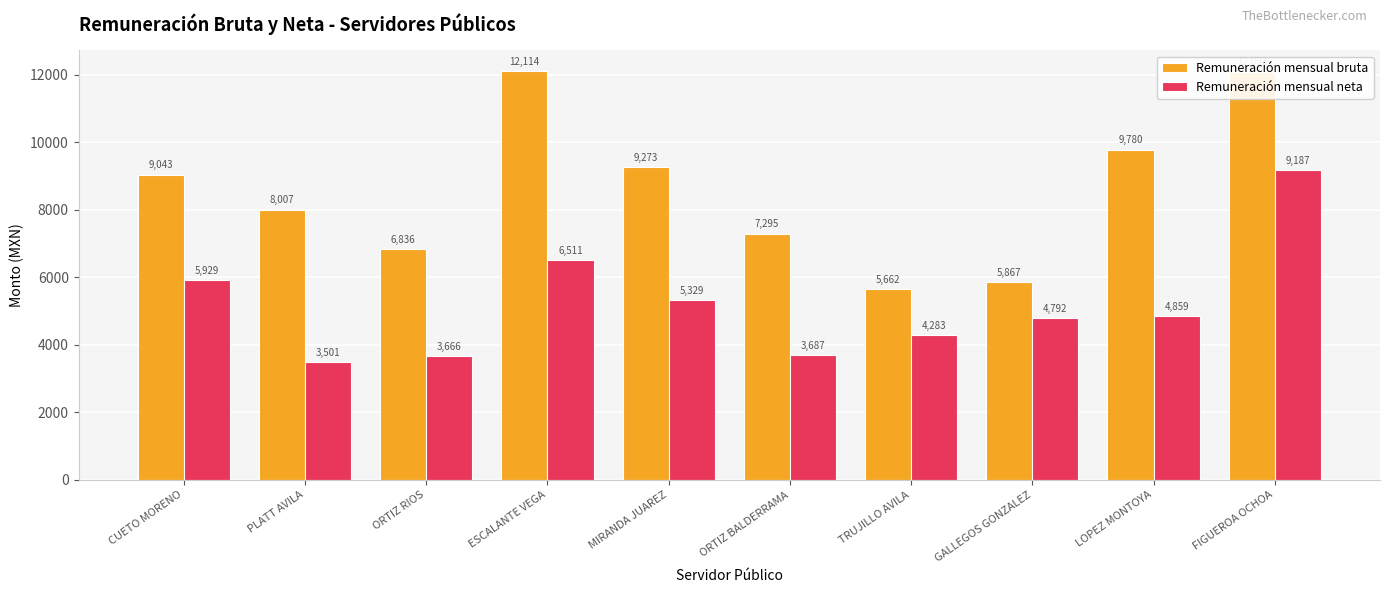

Is the value of Remuneración mensual neta at GALLEGOS GONZALEZ greater than the value of Remuneración mensual bruta at PLATT AVILA?

No